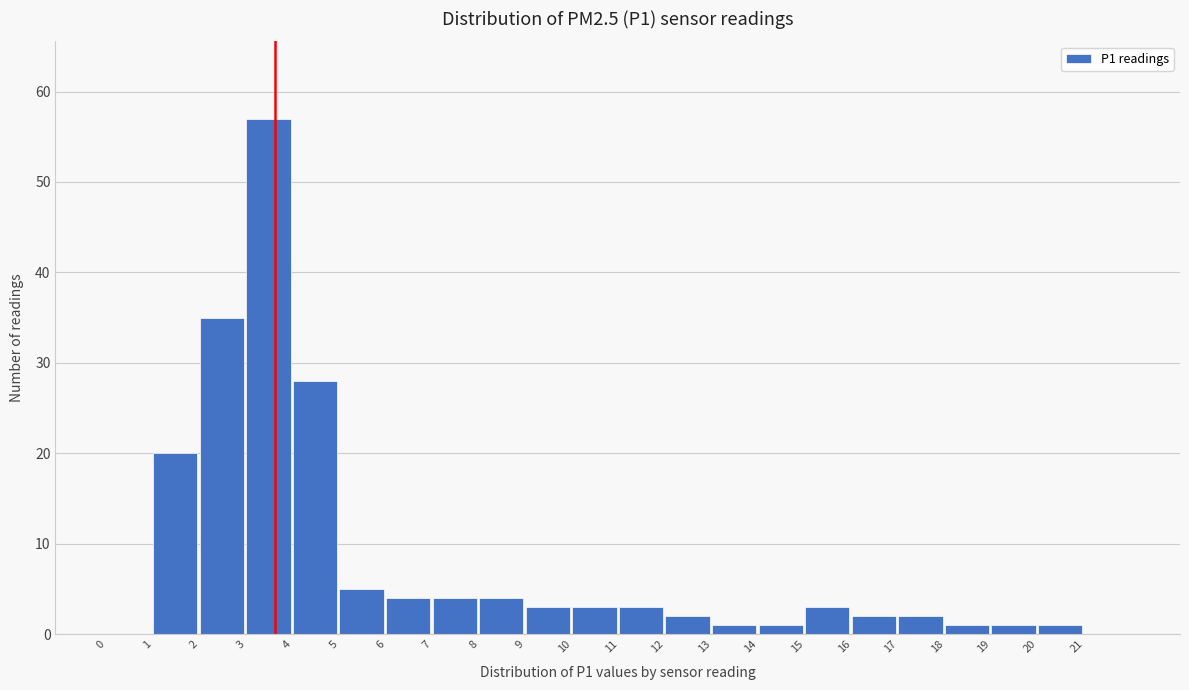

What is the height of the bar covering 10 to 11 on the x-axis? The values are not printed on the chart, so give them approximately, as read against the axis.

3